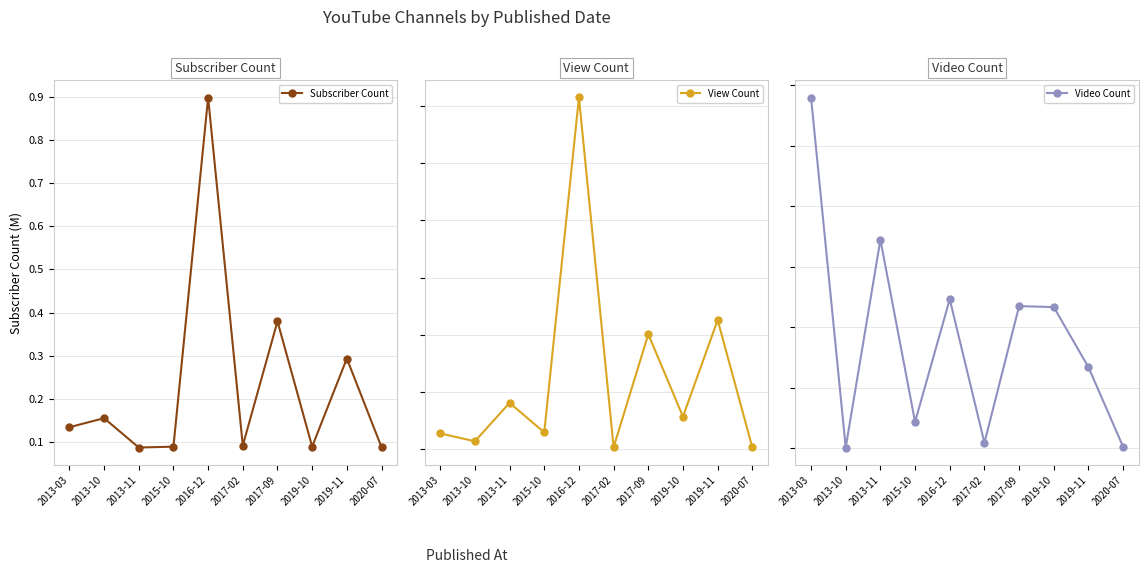

Which series has the widest spread of values?

View Count